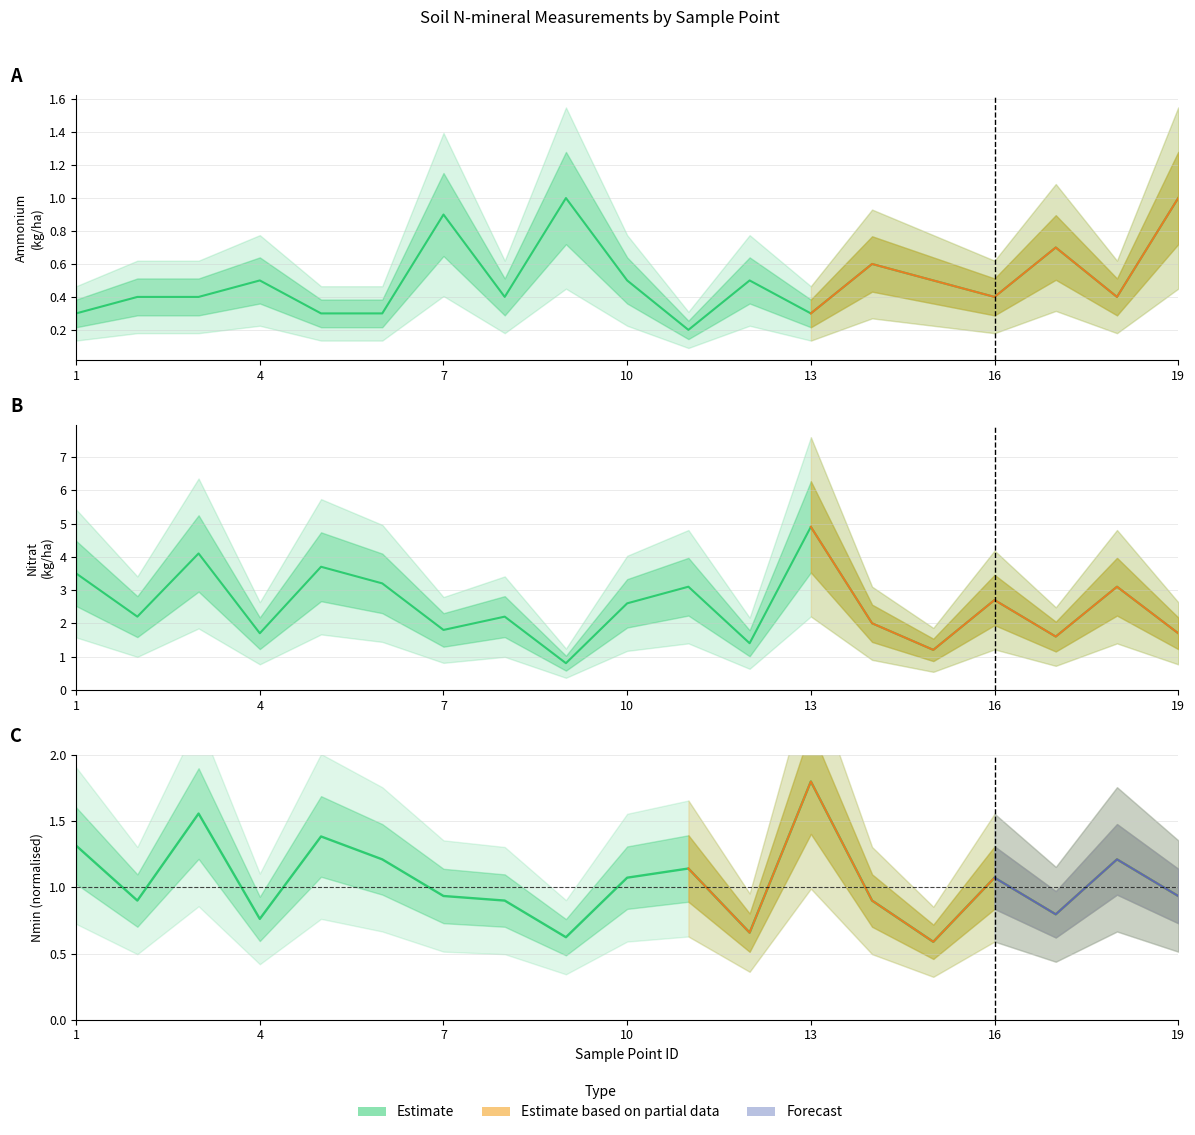

List the series in order of their peak value, highest first.

Nitrat, Nmin, Ammonium